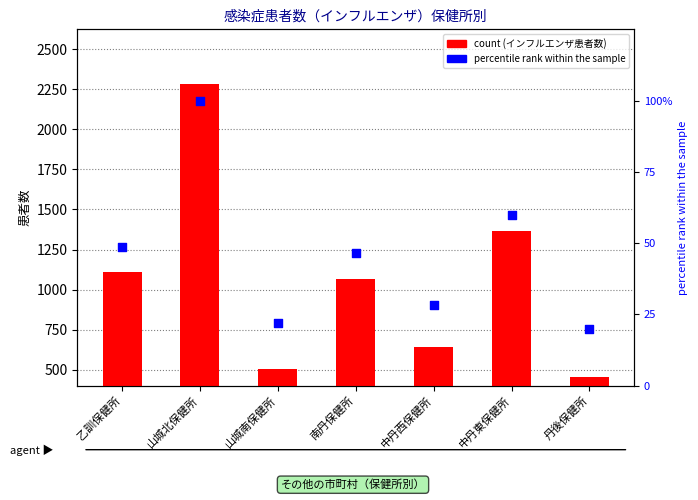

Which series has the widest spread of Y values?

インフルエンザ